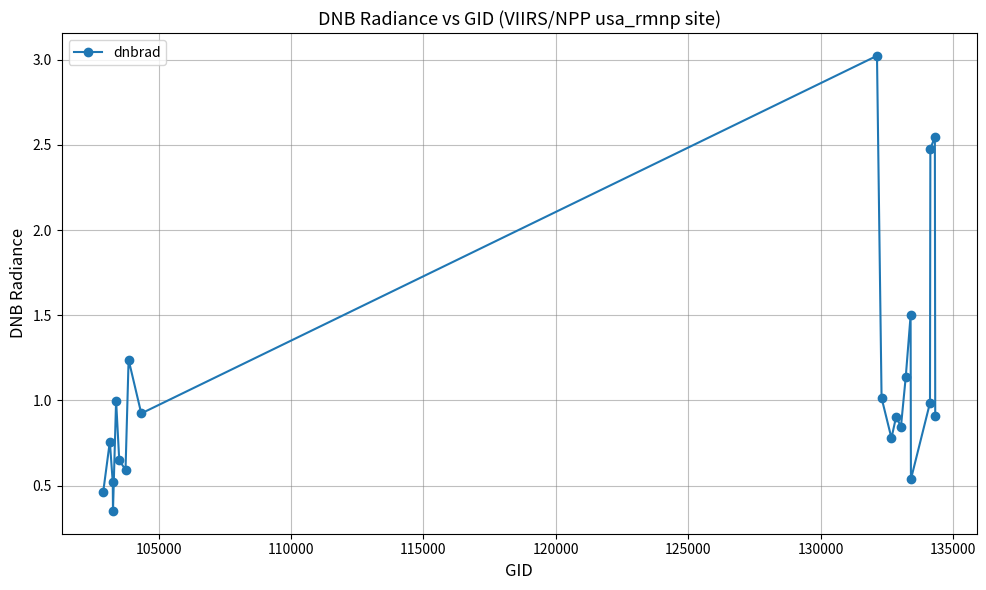

What is the difference between the maximum and minimum values?

2.7